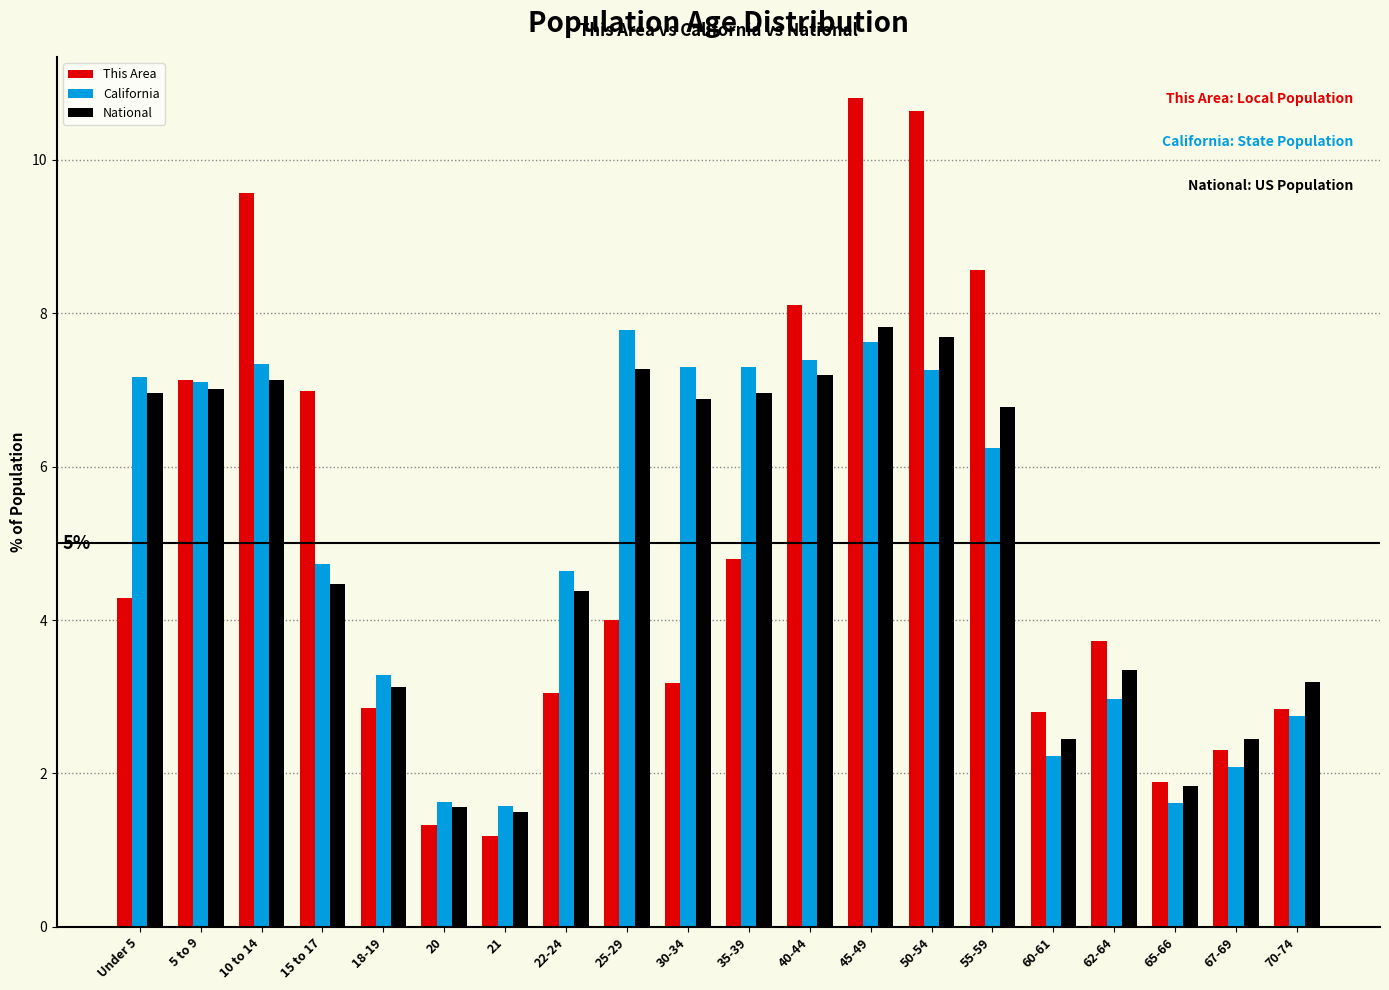

What is the total value across all series at 5 to 9?

21.2